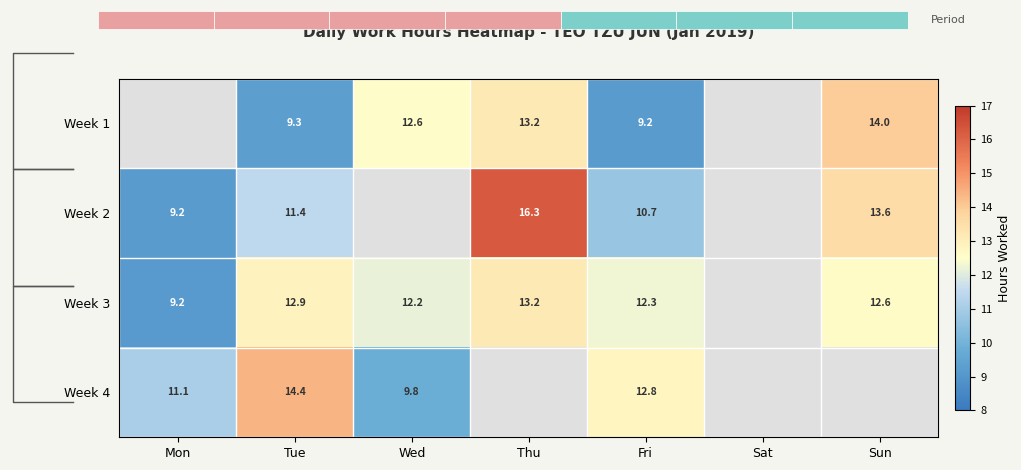

The Week 2 series shows 24.2 at Sun. True or false?

False